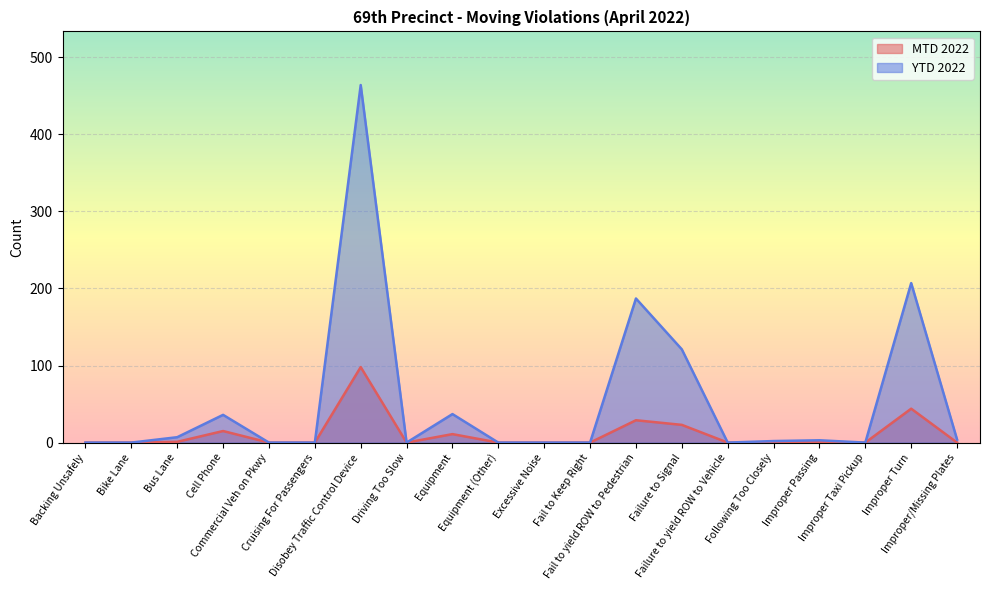

True or false: MTD 2022 has a value of 15 at Cell Phone.

True